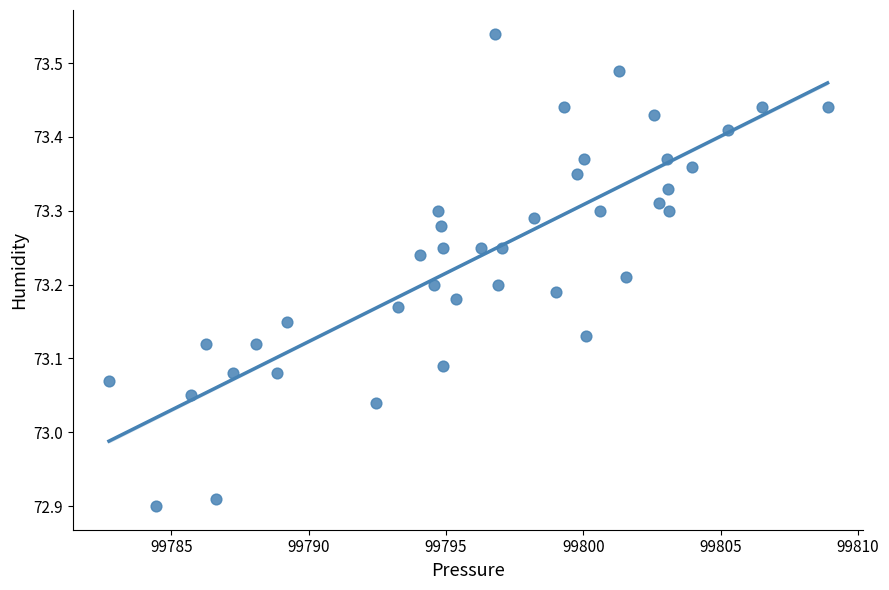

What is the range of X values (max minus min)?

26.2